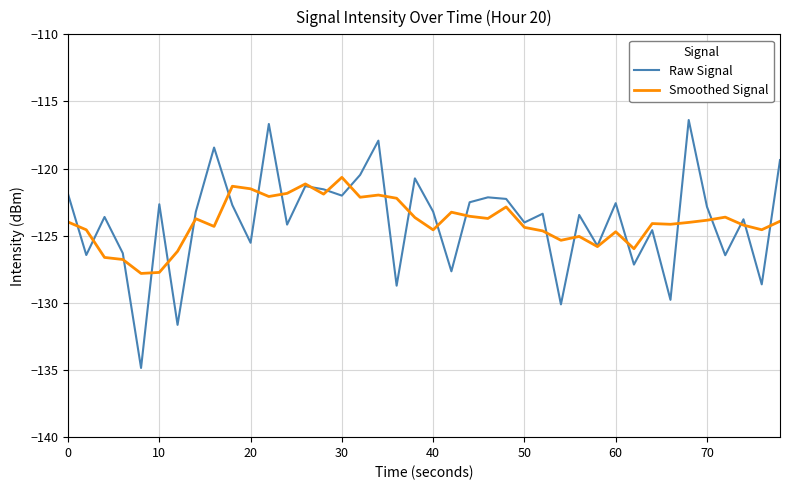

Which series has the largest range (max minus min)?

Raw Signal